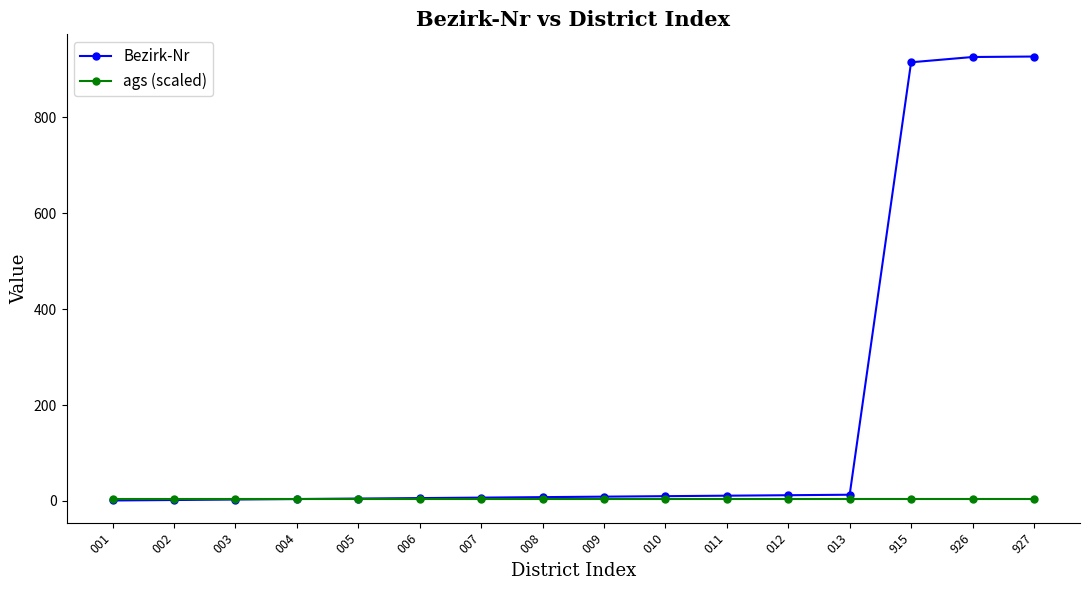

How many intersections are there between Bezirk-Nr and ags (scaled)?

1